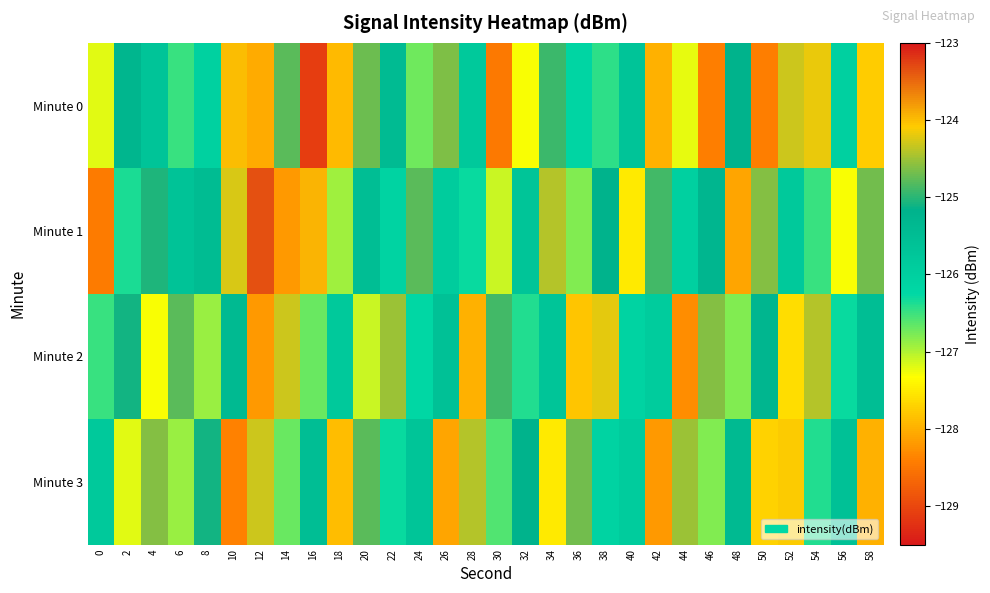

Reading right to left, what are all the values shown in this chart?

Minute 0: 58=-127.8	56=-126.0	54=-124.2	52=-124.3	50=-128.4	48=-125.2	46=-128.4	44=-127.2	42=-128.0	40=-125.7	38=-126.4	36=-126.2	34=-124.9	32=-127.3	30=-128.5	28=-125.8	26=-124.6	24=-126.7	22=-125.4	20=-124.7	18=-127.9	16=-129.1	14=-124.8	12=-128.0	10=-124.0	8=-126.0	6=-126.5	4=-125.7	2=-125.3	0=-127.2
Minute 1: 58=-124.7	56=-127.3	54=-126.5	52=-125.8	50=-124.6	48=-128.1	46=-125.3	44=-126.0	42=-124.9	40=-127.5	38=-125.2	36=-126.8	34=-124.4	32=-125.7	30=-127.1	28=-126.3	26=-125.9	24=-124.8	22=-126.1	20=-125.5	18=-126.9	16=-124.0	14=-128.2	12=-123.3	10=-124.3	8=-125.4	6=-125.7	4=-125.0	2=-126.4	0=-128.4
Minute 2: 58=-125.5	56=-126.3	54=-124.4	52=-127.6	50=-125.3	48=-126.8	46=-124.6	44=-128.3	42=-125.9	40=-126.1	38=-124.2	36=-127.8	34=-125.7	32=-126.4	30=-124.9	28=-128.0	26=-125.6	24=-126.2	22=-124.5	20=-127.1	18=-125.8	16=-126.7	14=-124.3	12=-128.2	10=-125.4	8=-126.9	6=-124.8	4=-127.3	2=-125.1	0=-126.5
Minute 3: 58=-128.0	56=-125.6	54=-126.4	52=-124.1	50=-127.7	48=-125.4	46=-126.8	44=-124.5	42=-128.2	40=-125.9	38=-126.1	36=-124.7	34=-127.5	32=-125.2	30=-126.6	28=-124.4	26=-128.1	24=-125.7	22=-126.3	20=-124.8	18=-127.9	16=-125.5	14=-126.7	12=-124.3	10=-128.4	8=-125.1	6=-126.9	4=-124.6	2=-127.2	0=-125.8